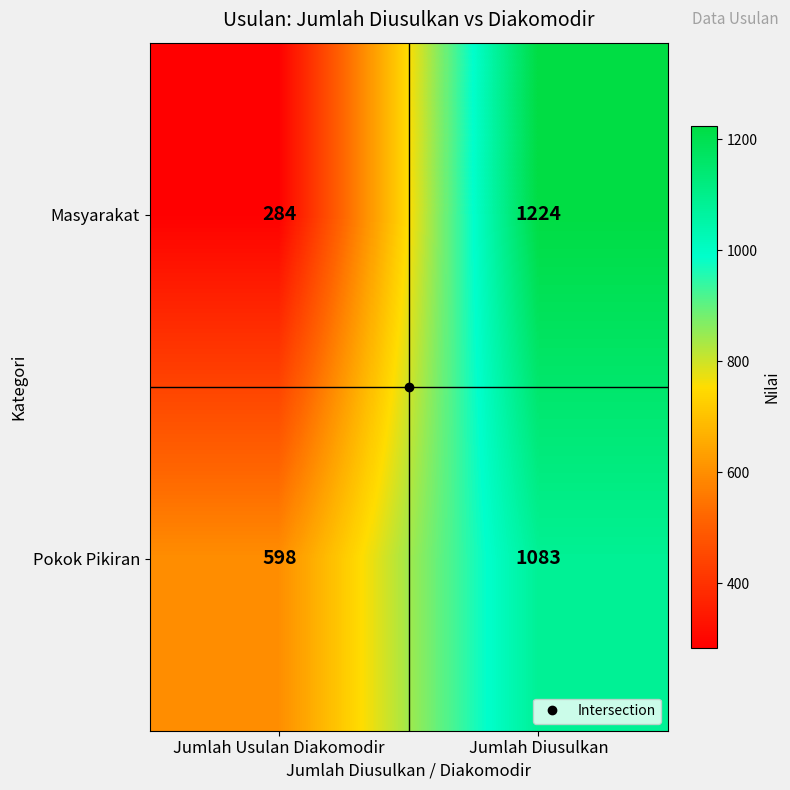

Which category has the highest value across all series?

Jumlah Diusulkan